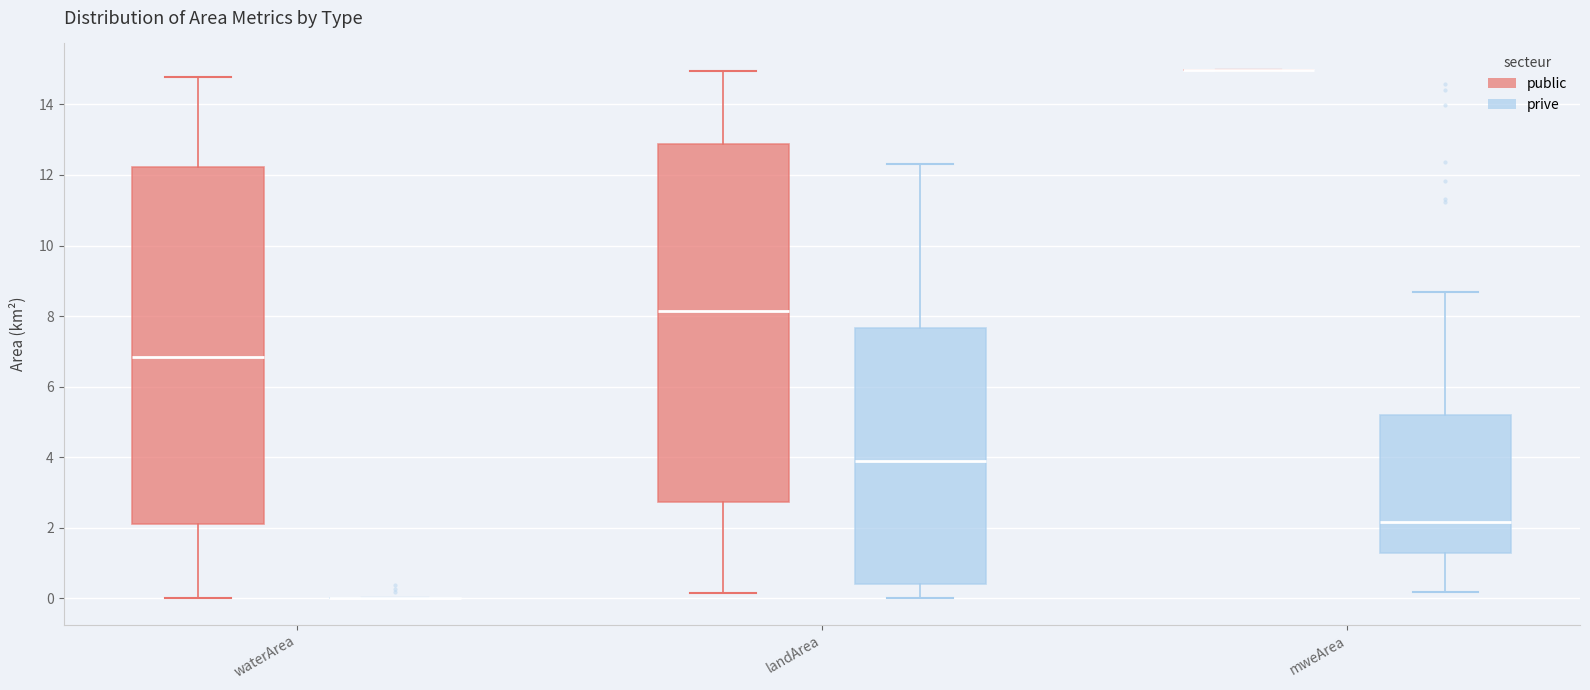

Where does the median line of the box for landArea (public) sit on the y-axis? The values are not printed on the chart, so give them approximately, as read against the axis.

8.2